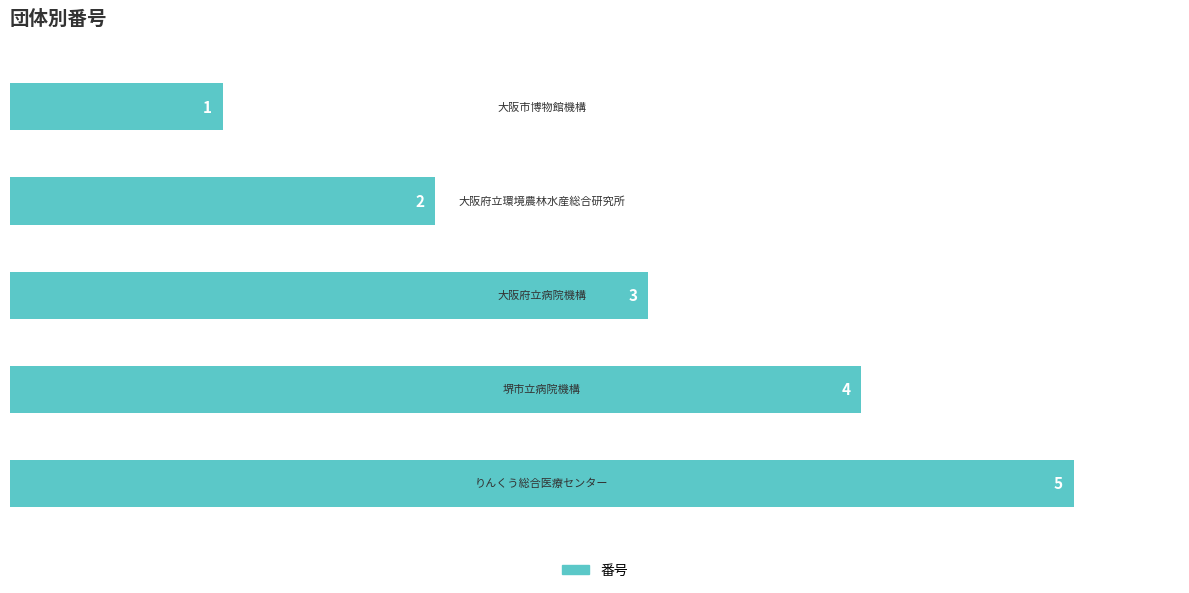

What is the difference between the maximum and minimum values?

4